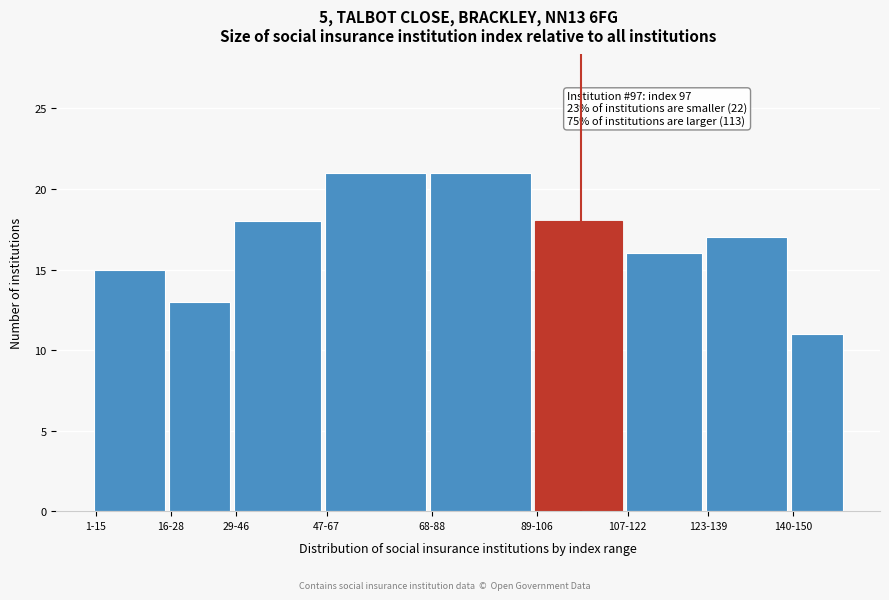

Reading left to right, what are all the values shown in this chart?

15	13	18	21	21	18	16	17	11